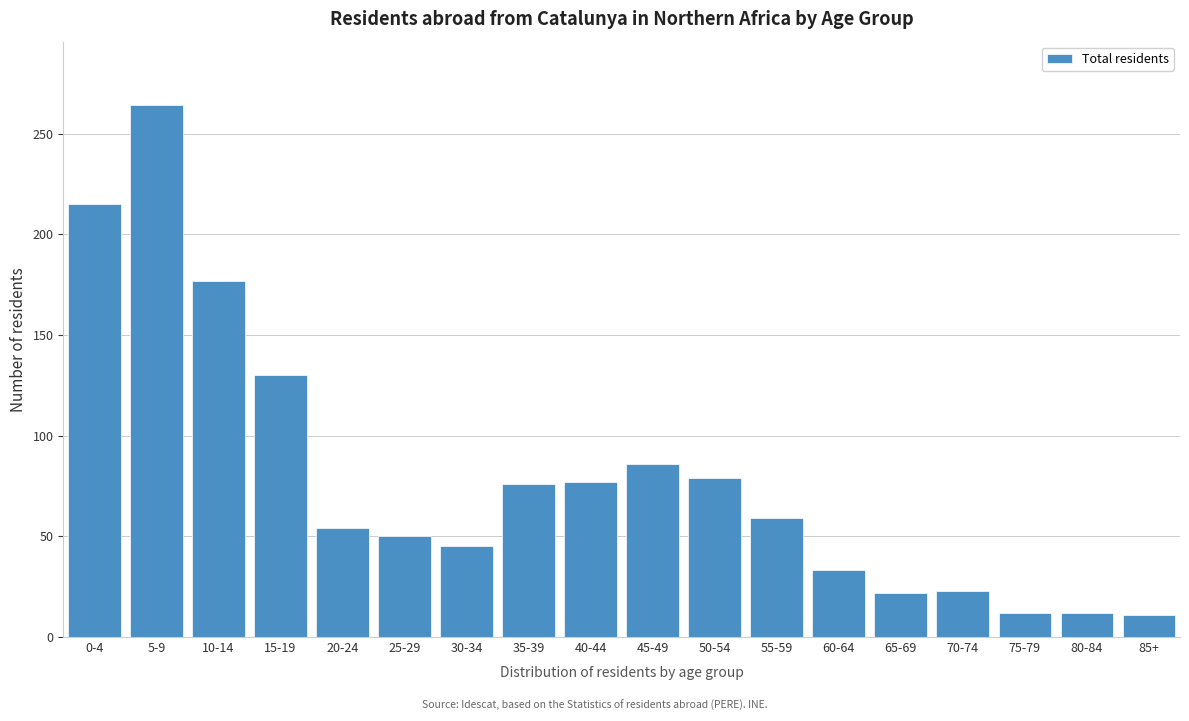

At which label is the value closest to 137?

15-19